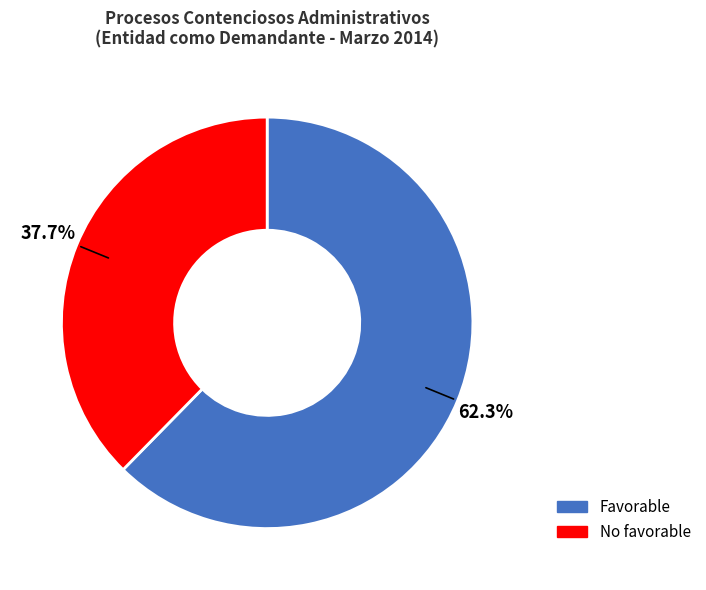

The No favorable slice represents 38% of the pie. True or false?

True